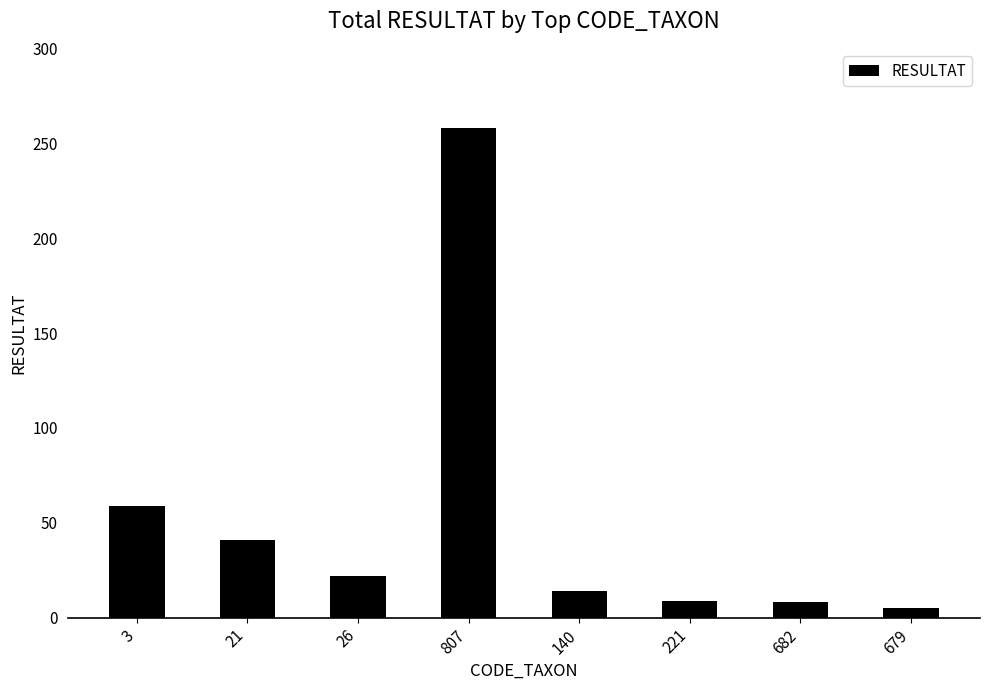

The value at 140 is 14. True or false?

True